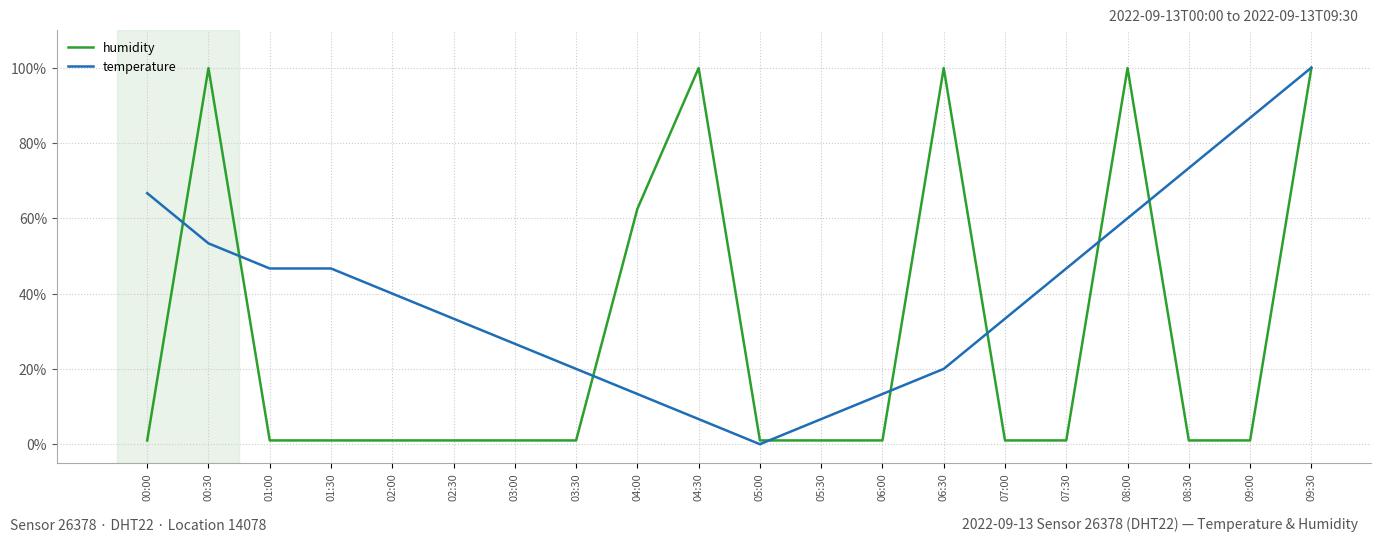

Reading right to left, extract all data points from this chart.

humidity: 09:30=99.9	09:00=1.0	08:30=1.0	08:00=99.9	07:30=1.0	07:00=1.0	06:30=99.9	06:00=1.0	05:30=1.0	05:00=1.0	04:30=99.9	04:00=62.5	03:30=1.0	03:00=1.0	02:30=1.0	02:00=1.0	01:30=1.0	01:00=1.0	00:30=99.9	00:00=1.0
temperature: 09:30=100.0	09:00=86.7	08:30=73.3	08:00=60.0	07:30=46.7	07:00=33.3	06:30=20.0	06:00=13.3	05:30=6.7	05:00=0.0	04:30=6.7	04:00=13.3	03:30=20.0	03:00=26.7	02:30=33.3	02:00=40.0	01:30=46.7	01:00=46.7	00:30=53.3	00:00=66.7